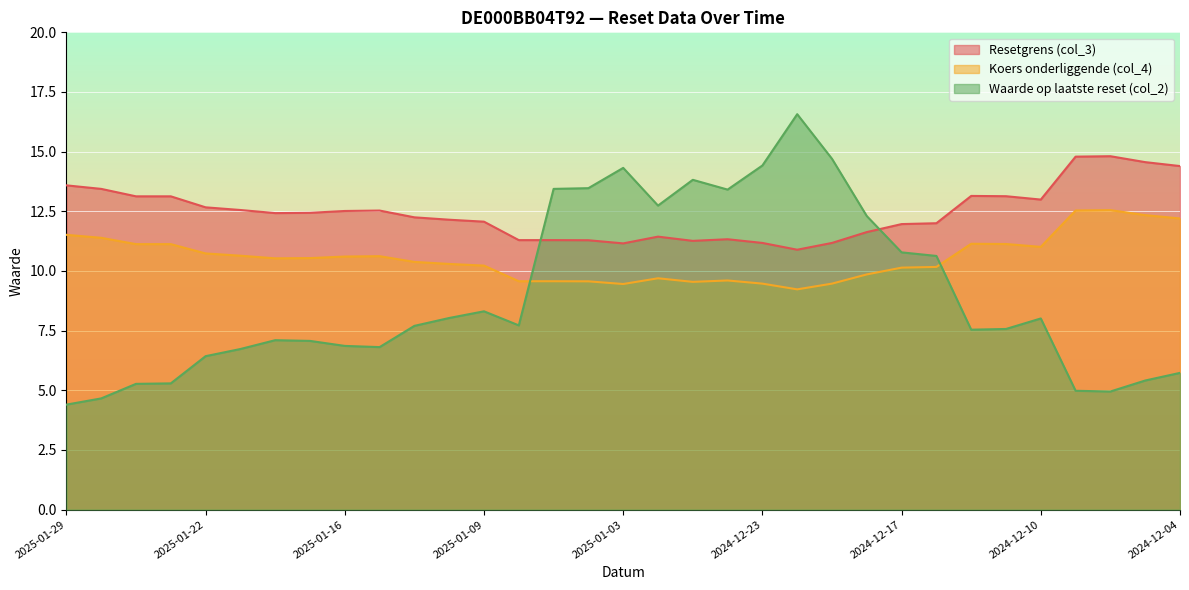

What is the sum of the Koers onderliggende (col_4) values at 2024-12-09 and 2024-12-10?

23.5